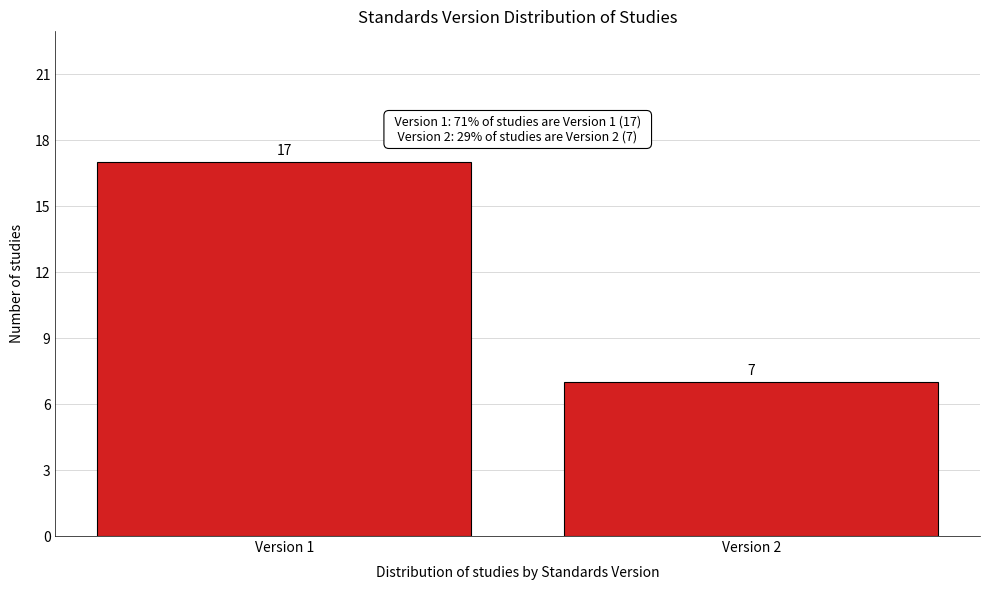

Reading left to right, transcribe all the data shown in this chart.

17	7